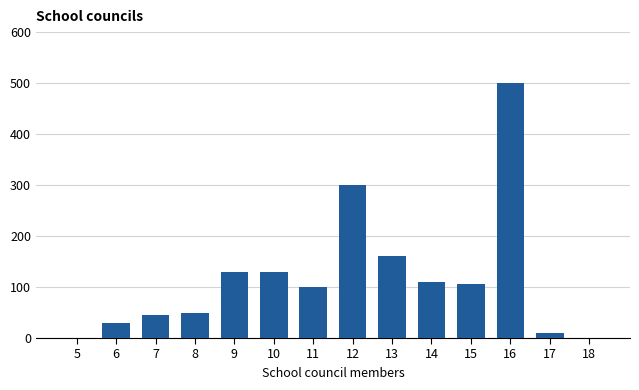

Reading left to right, transcribe all the data shown in this chart.

5=0	6=30	7=45	8=50	9=130	10=130	11=100	12=300	13=160	14=110	15=105	16=500	17=10	18=0